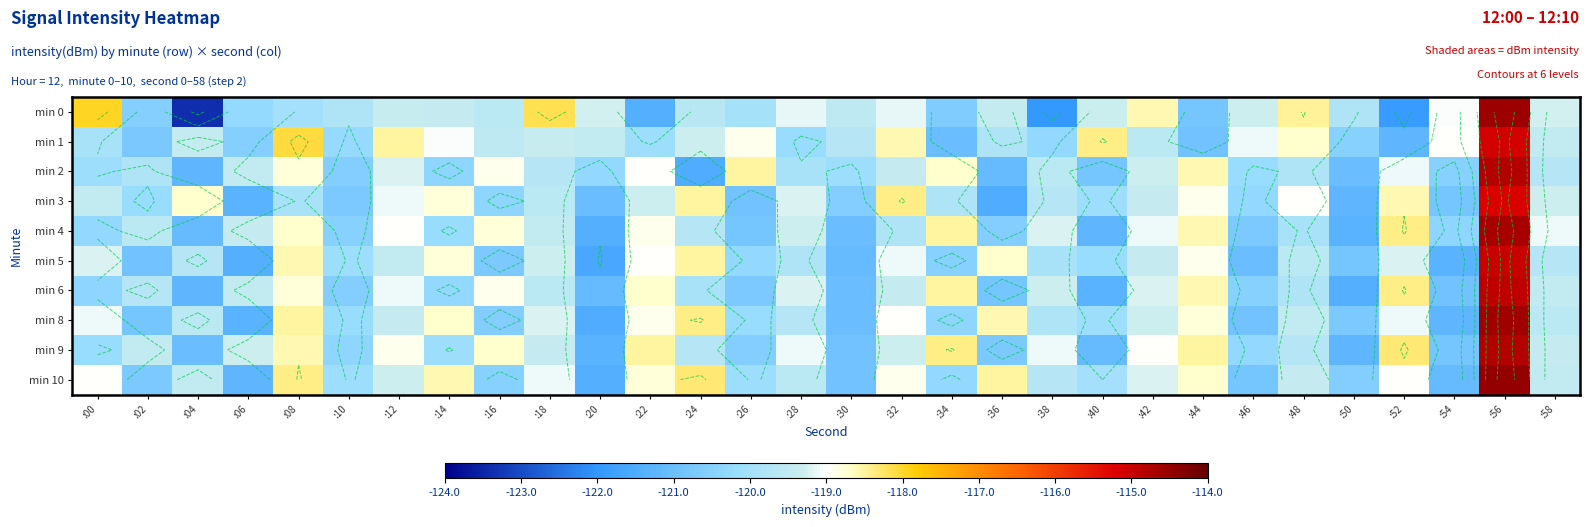

At :40, list the series in order from largest to smallest.

min 1, min 0, min 10, min 3, min 8, min 5, min 2, min 9, min 4, min 6